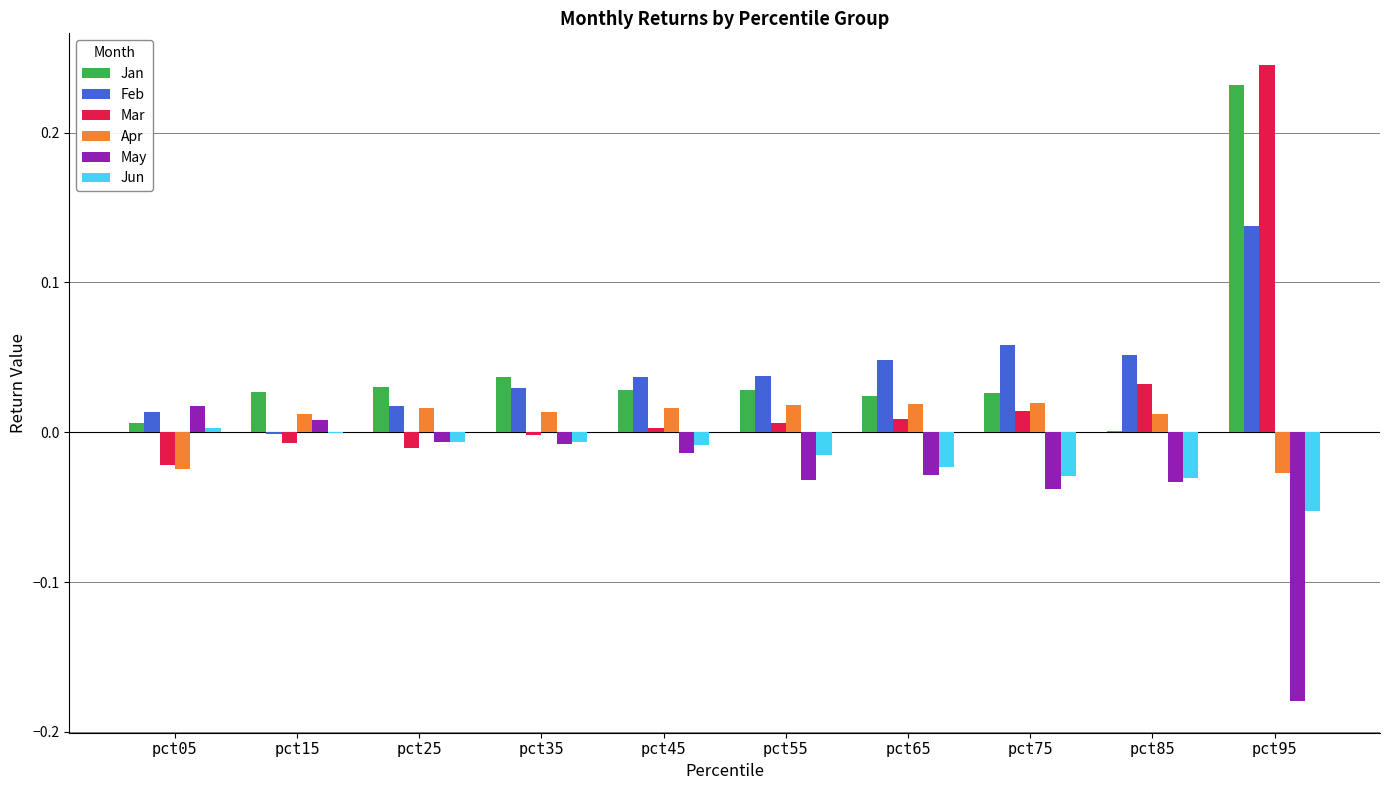

How many groups of bars are there?

10